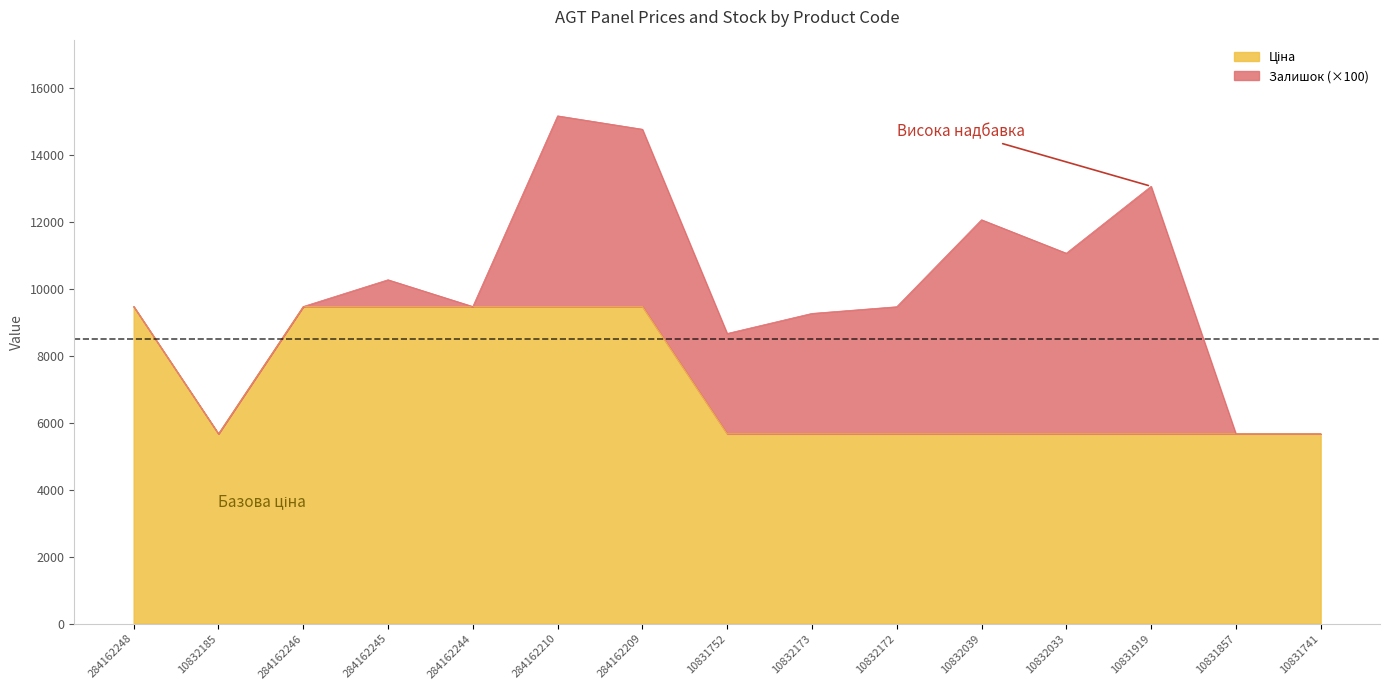

What is the sum of the Ціна values at 284162245 and 10832033?

15153.9